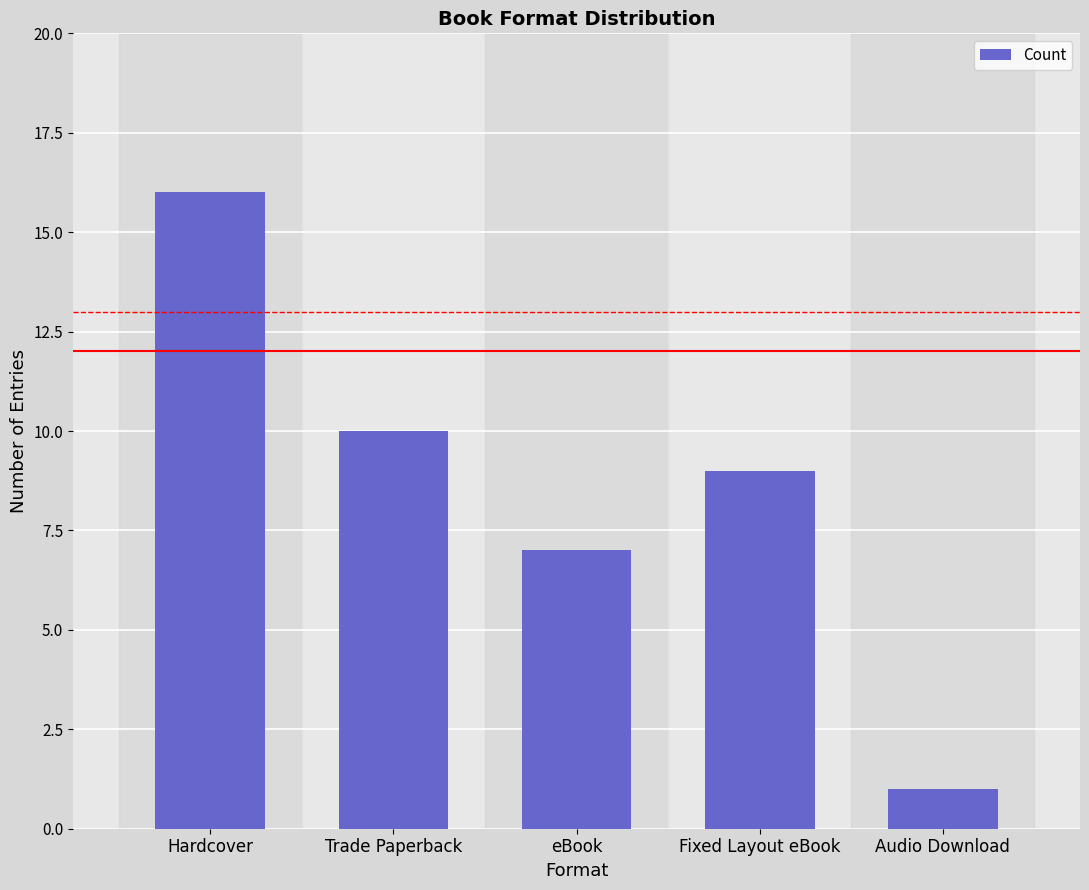

Reading left to right, extract all data points from this chart.

Hardcover=16	Trade Paperback=10	eBook=7	Fixed Layout eBook=9	Audio Download=1